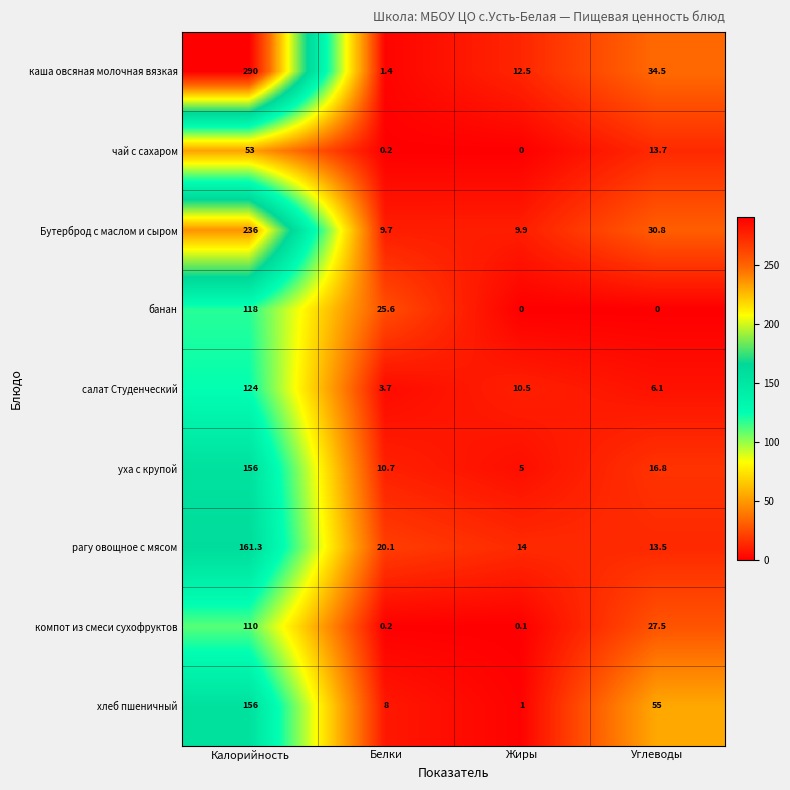

What is the greatest value displayed?

290.0